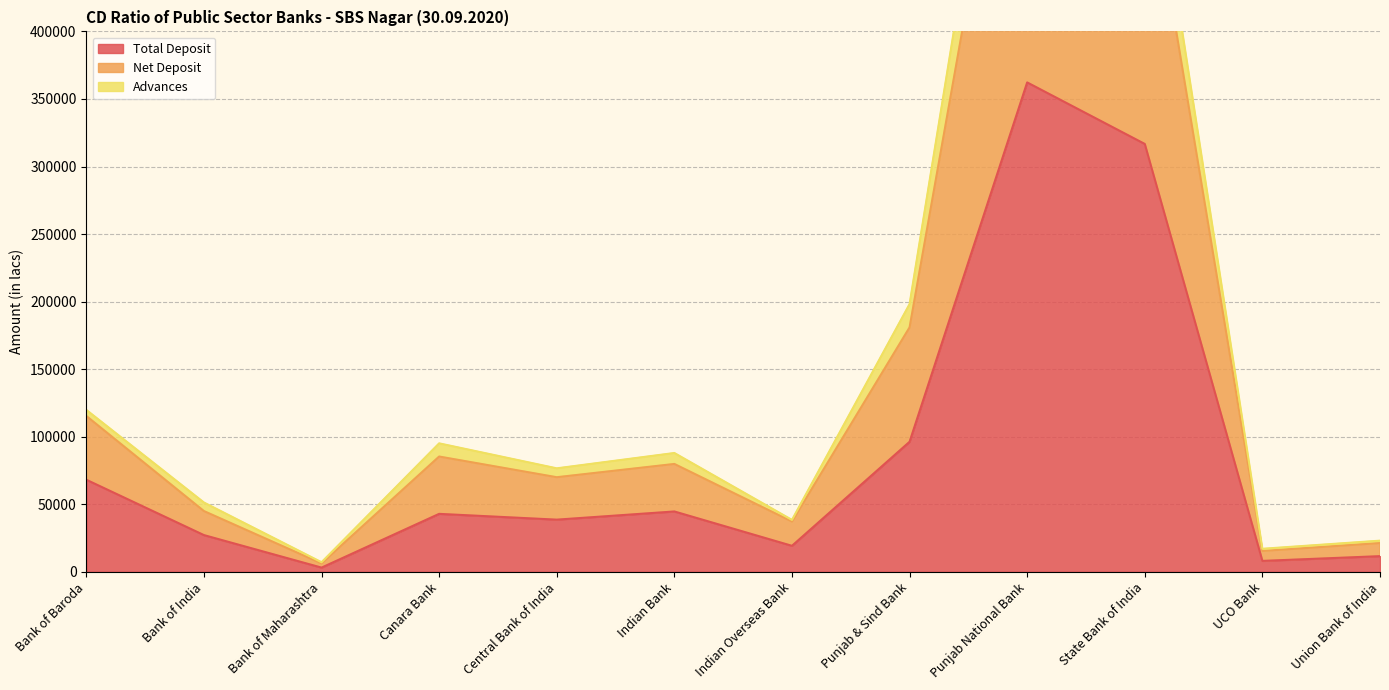

List the series in order of their peak value, lowest first.

Total Deposit, Advances, Net Deposit